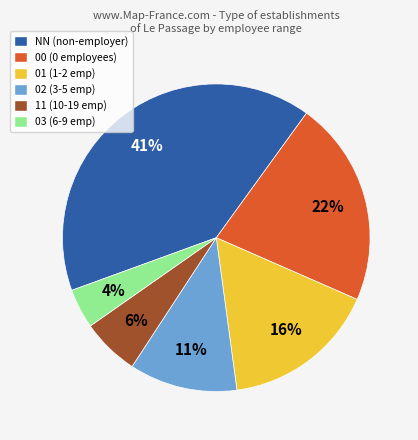

To the nearest percent, what is the difference between the NN and 00 slice percentages?

19%